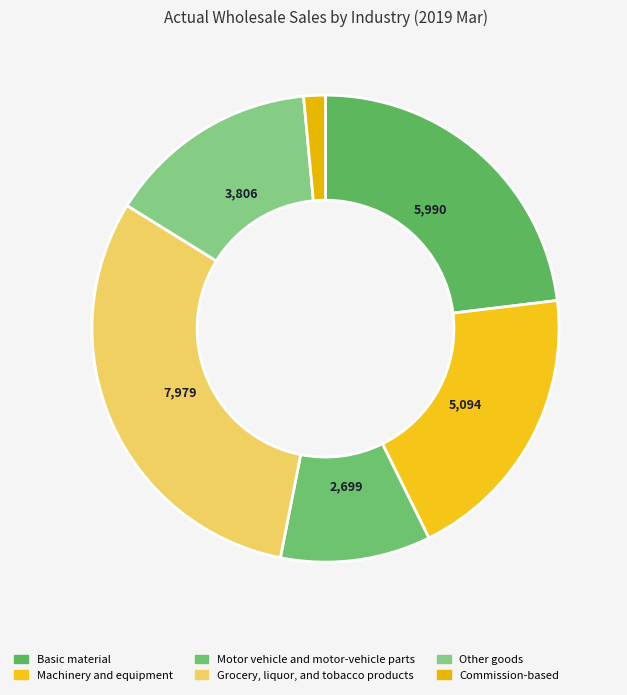

Is there a majority slice in this chart?

No